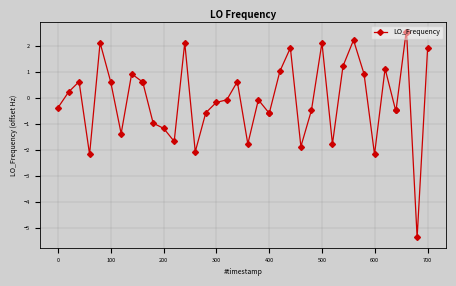

What is the maximum value shown in the chart?

2.5